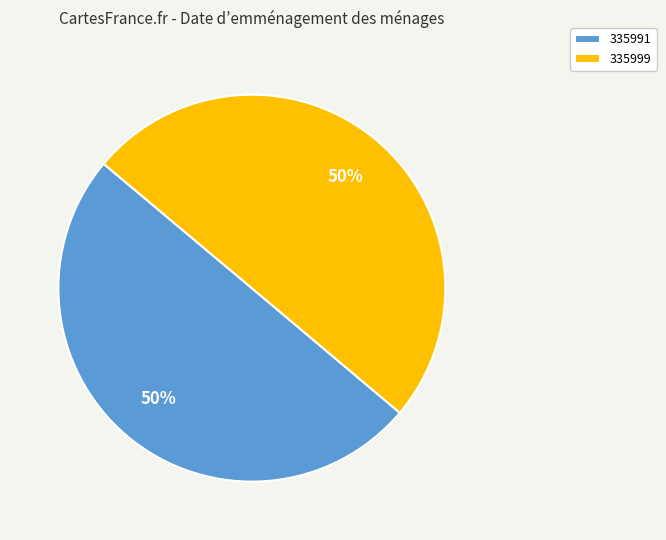

Do 335991 and 335999 together represent more than half of the pie?

Yes